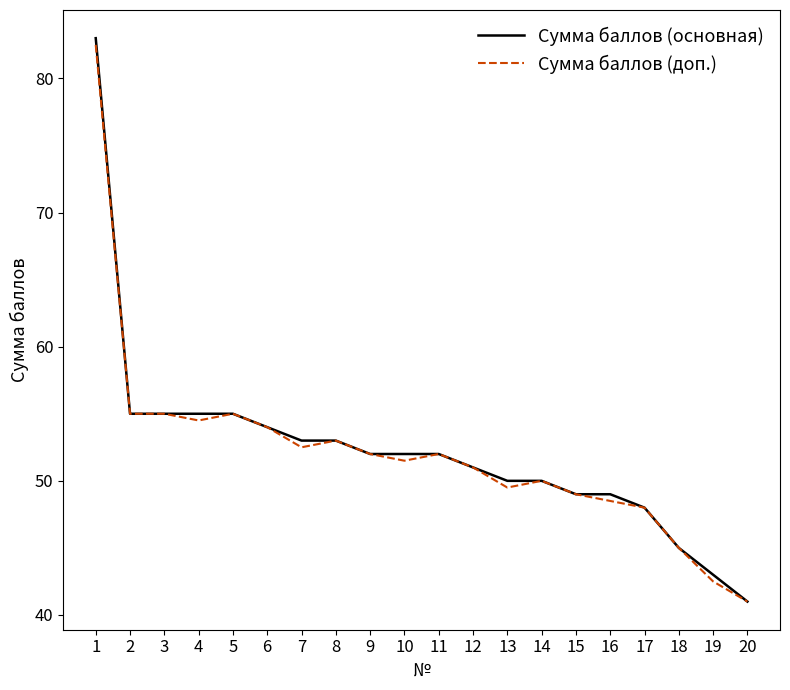

What is the total value across all series at 9?

104.0